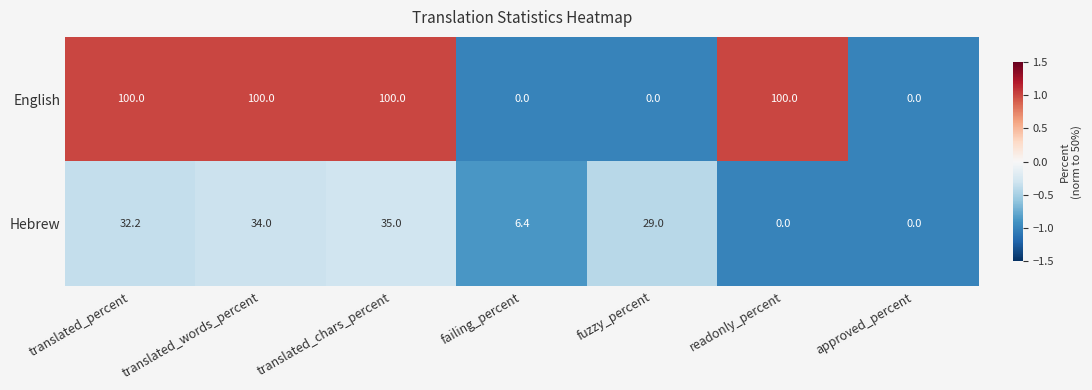

What is the maximum value for Hebrew?

35.0